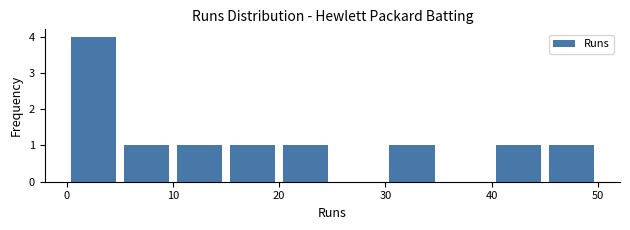

Over which range of the x-axis is the bar tallest?

0 to 5